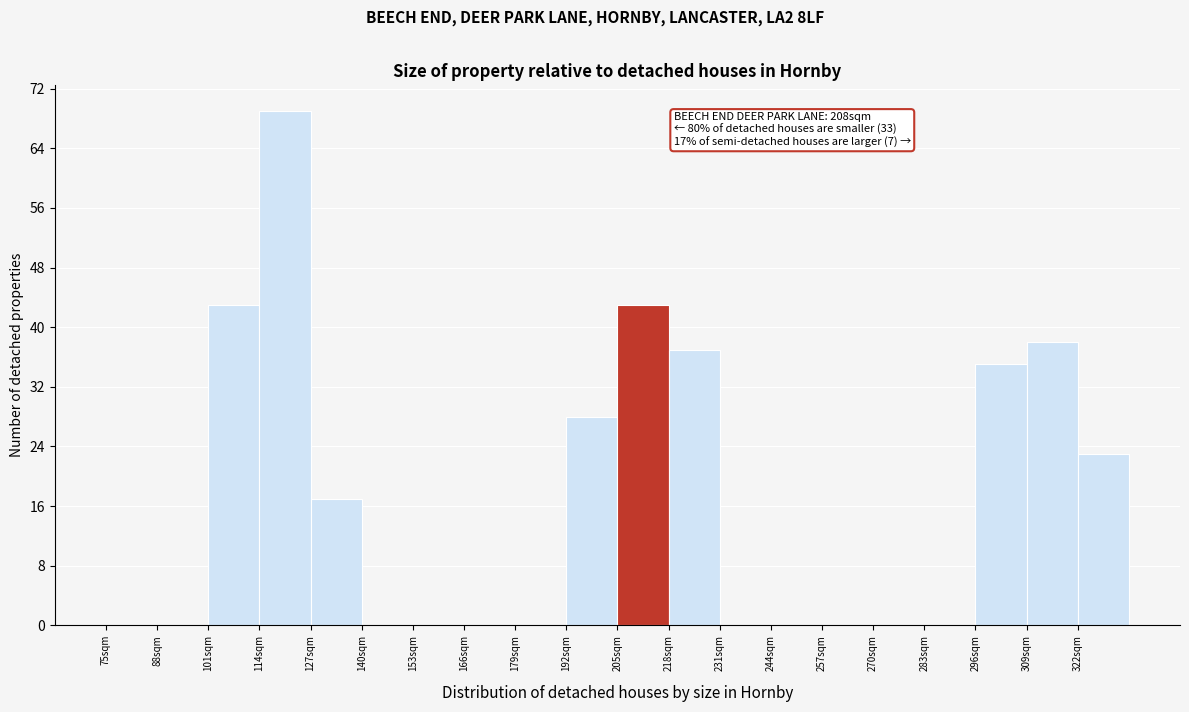

Which range on the x-axis has the tallest bar?

114 to 127